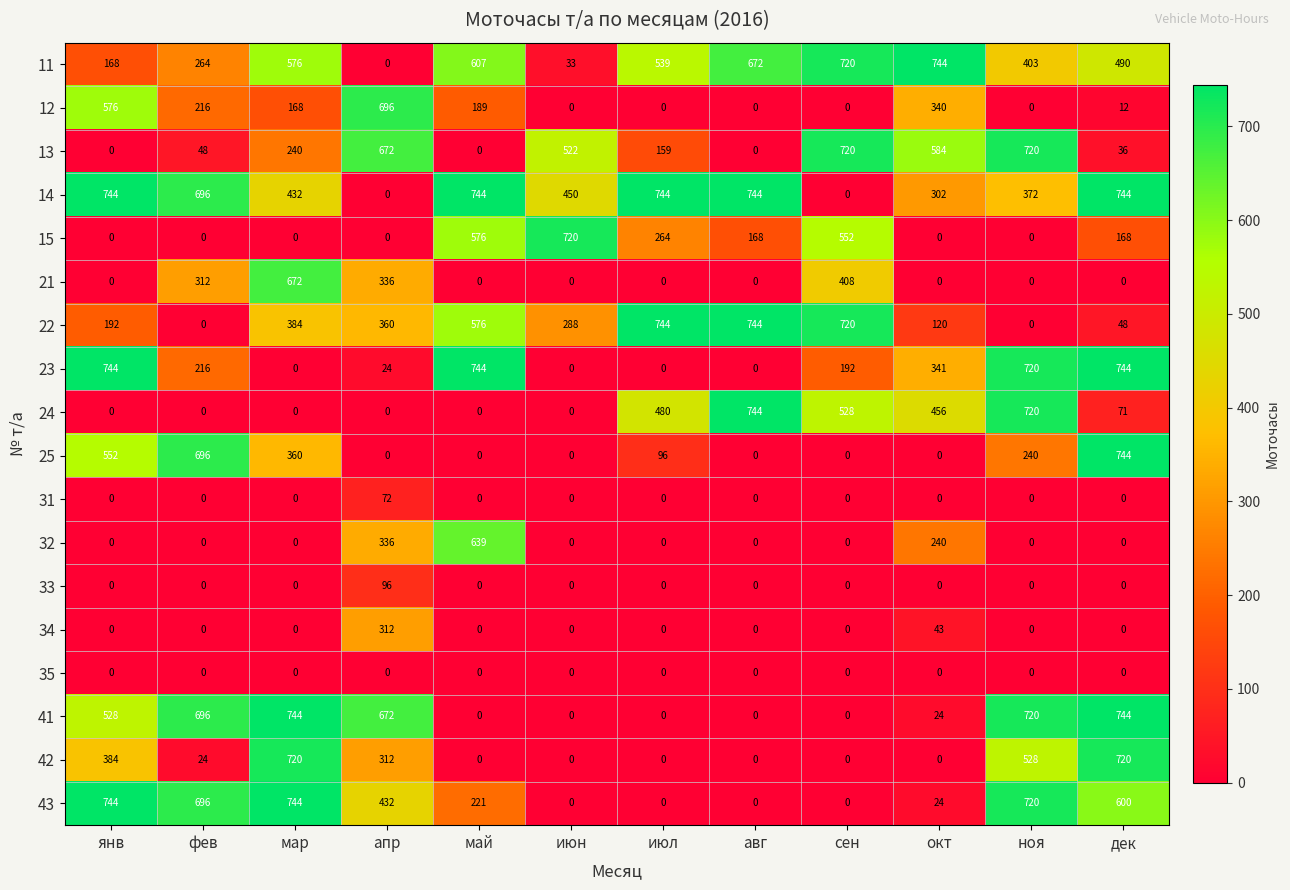

Where does the 25 series first go above 96?

янв